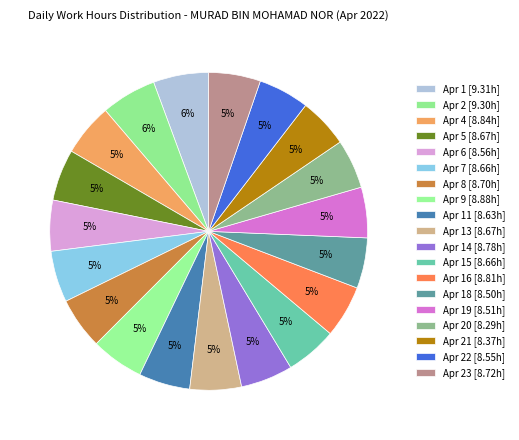

How many segments does this pie chart have?

19